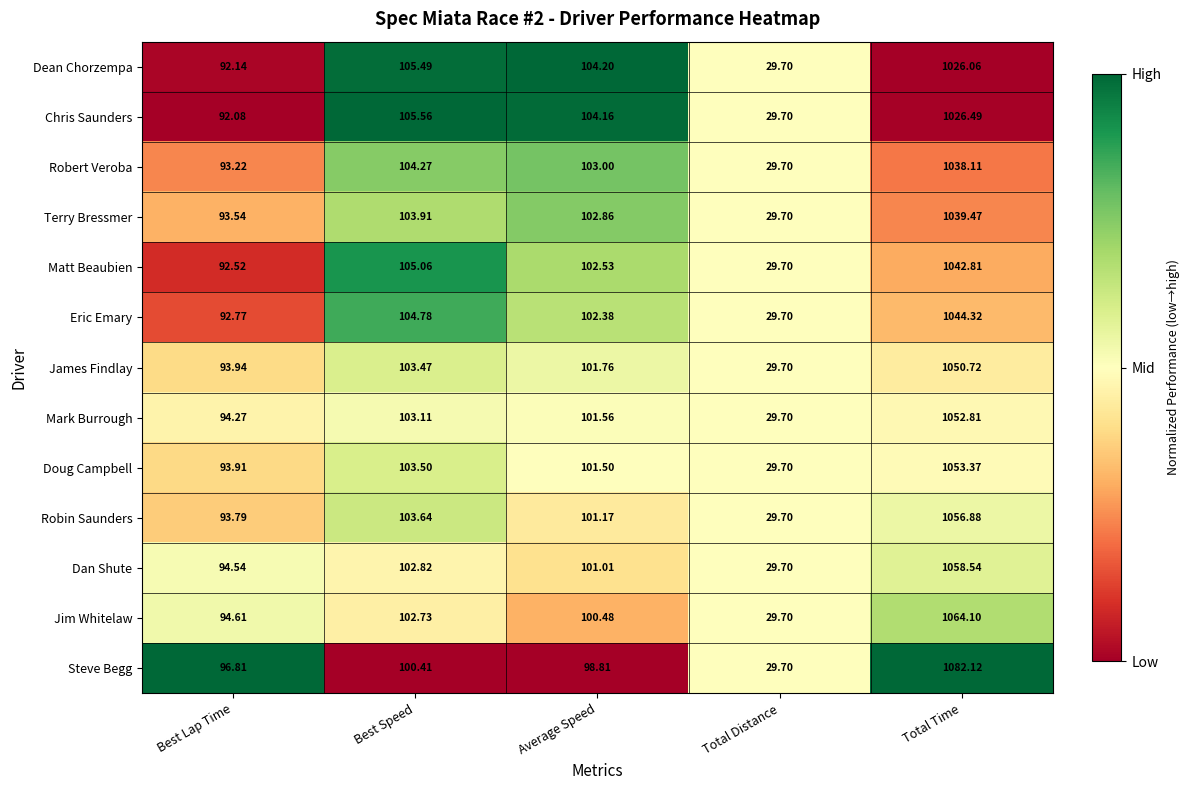

Which series has the largest total across all categories?

Steve Begg